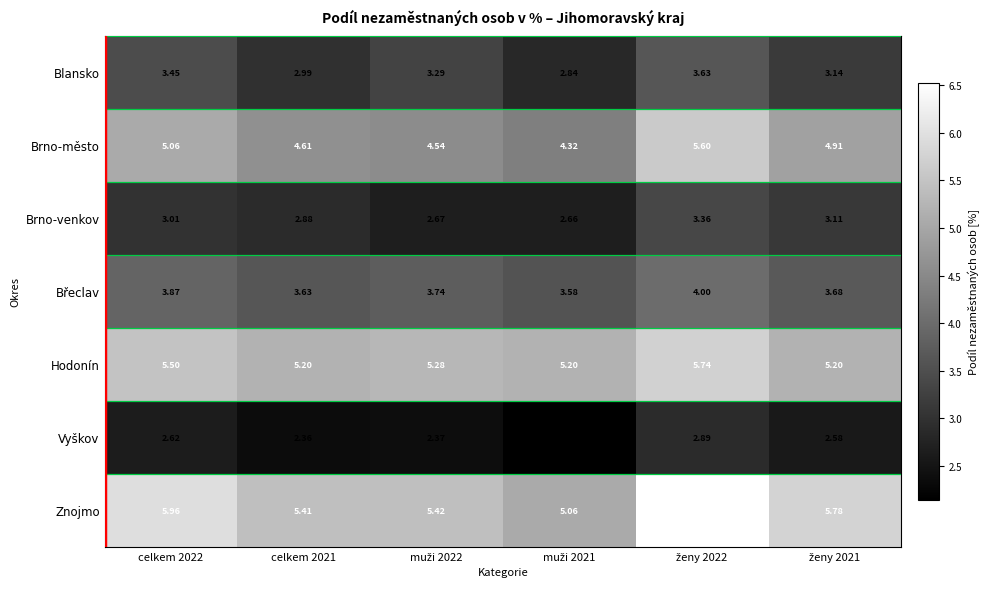

What is the greatest value displayed?

6.5